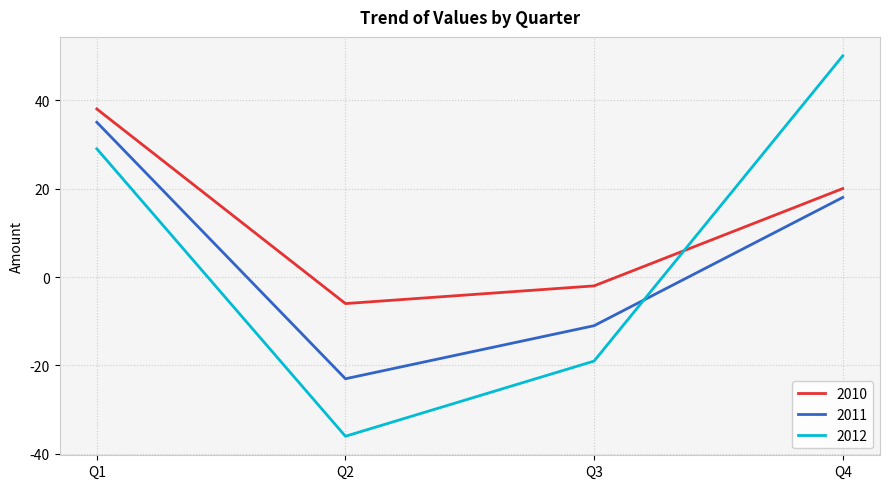

Rank the series by their maximum value, from highest to lowest.

2012, 2010, 2011